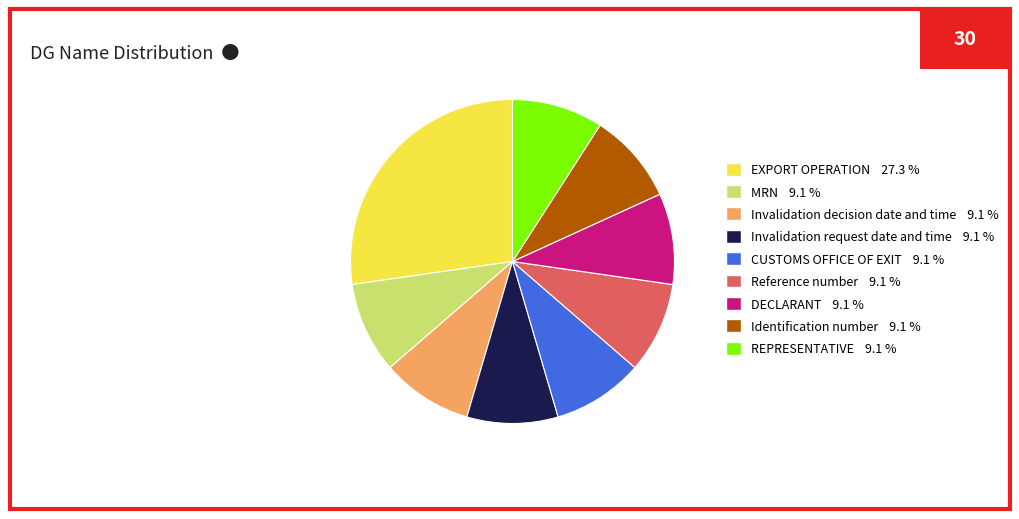

The CUSTOMS OFFICE OF EXIT slice represents 1% of the pie. True or false?

False